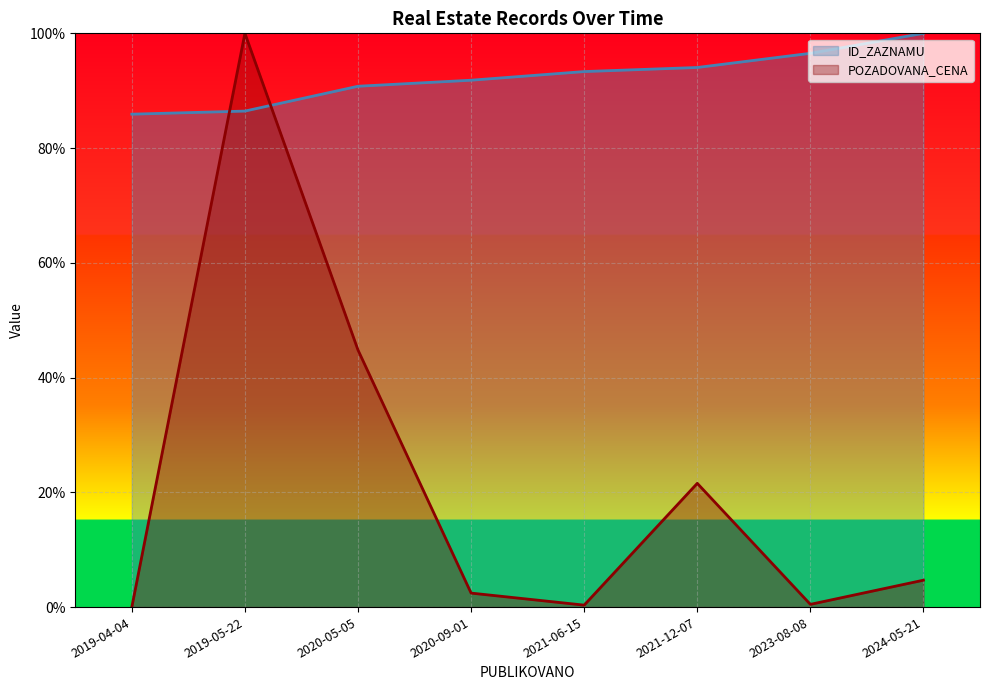

After their last crossing, which series has the higher values: ID_ZAZNAMU or POZADOVANA_CENA?

ID_ZAZNAMU